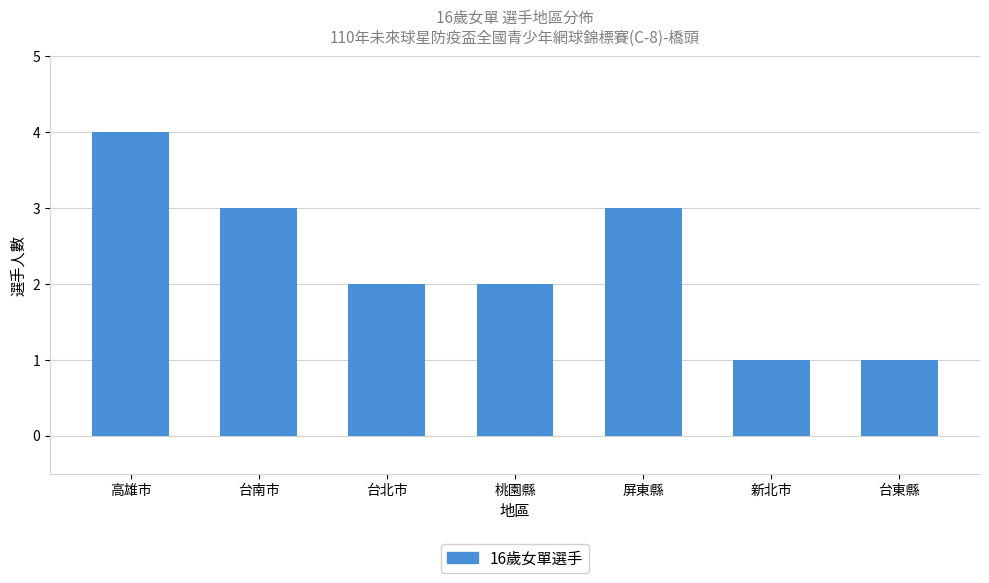

At which label does the data first exceed 2?

高雄市